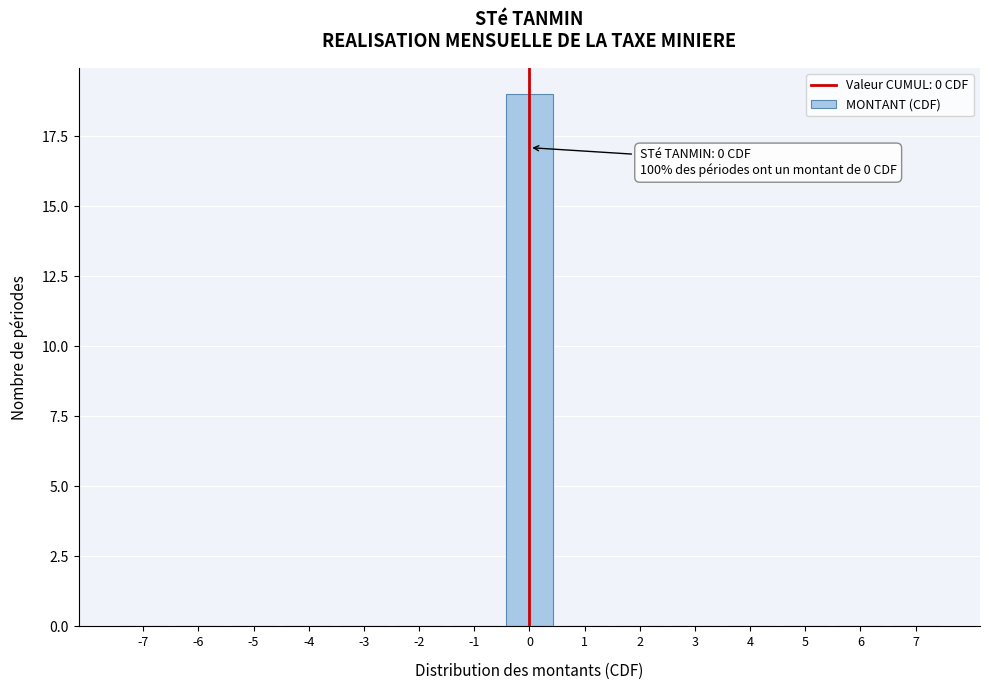

Reading left to right, extract all data points from this chart.

-7=0	-6=0	-5=0	-4=0	-3=0	-2=0	-1=0	0=19	1=0	2=0	3=0	4=0	5=0	6=0	7=0